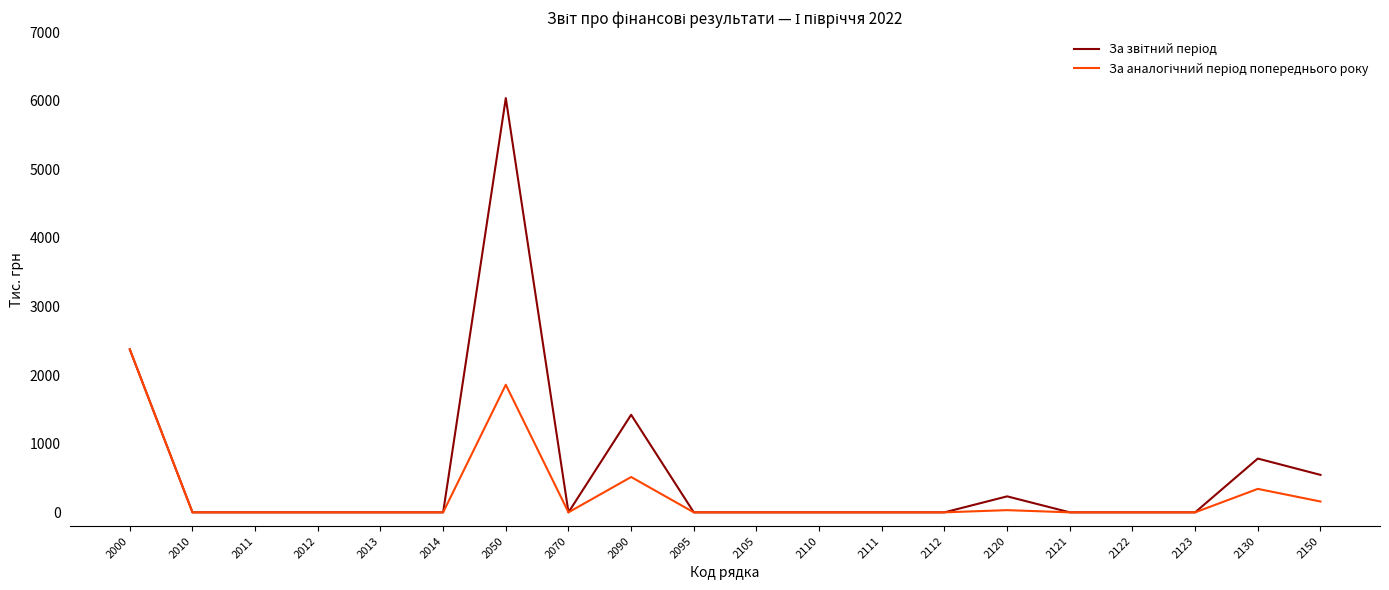

At which category is the sum across all series the highest?

2050